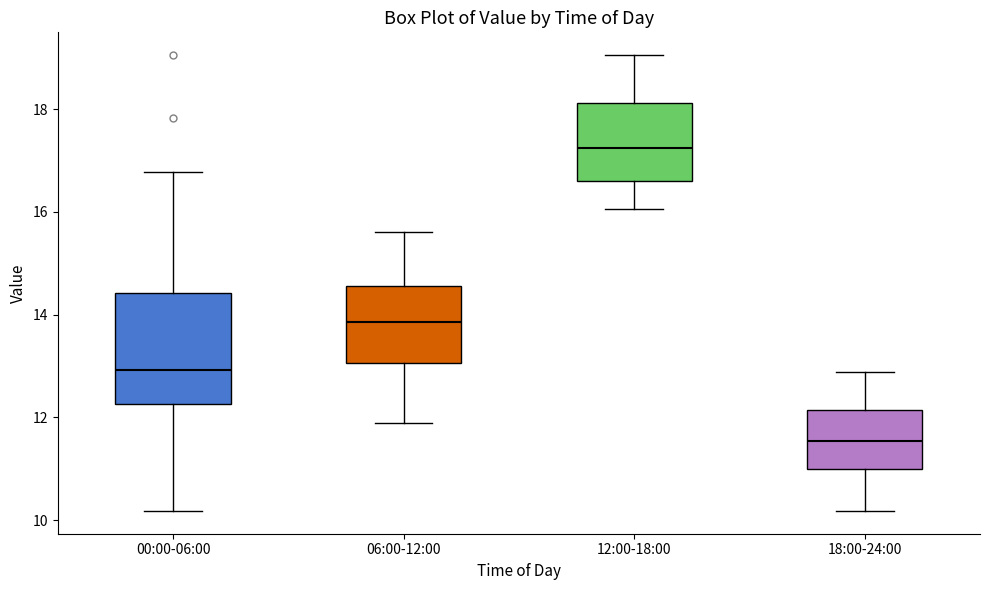

Where is the upper edge of the box for 12:00-18:00 on the y-axis? The values are not printed on the chart, so give them approximately, as read against the axis.

18.2